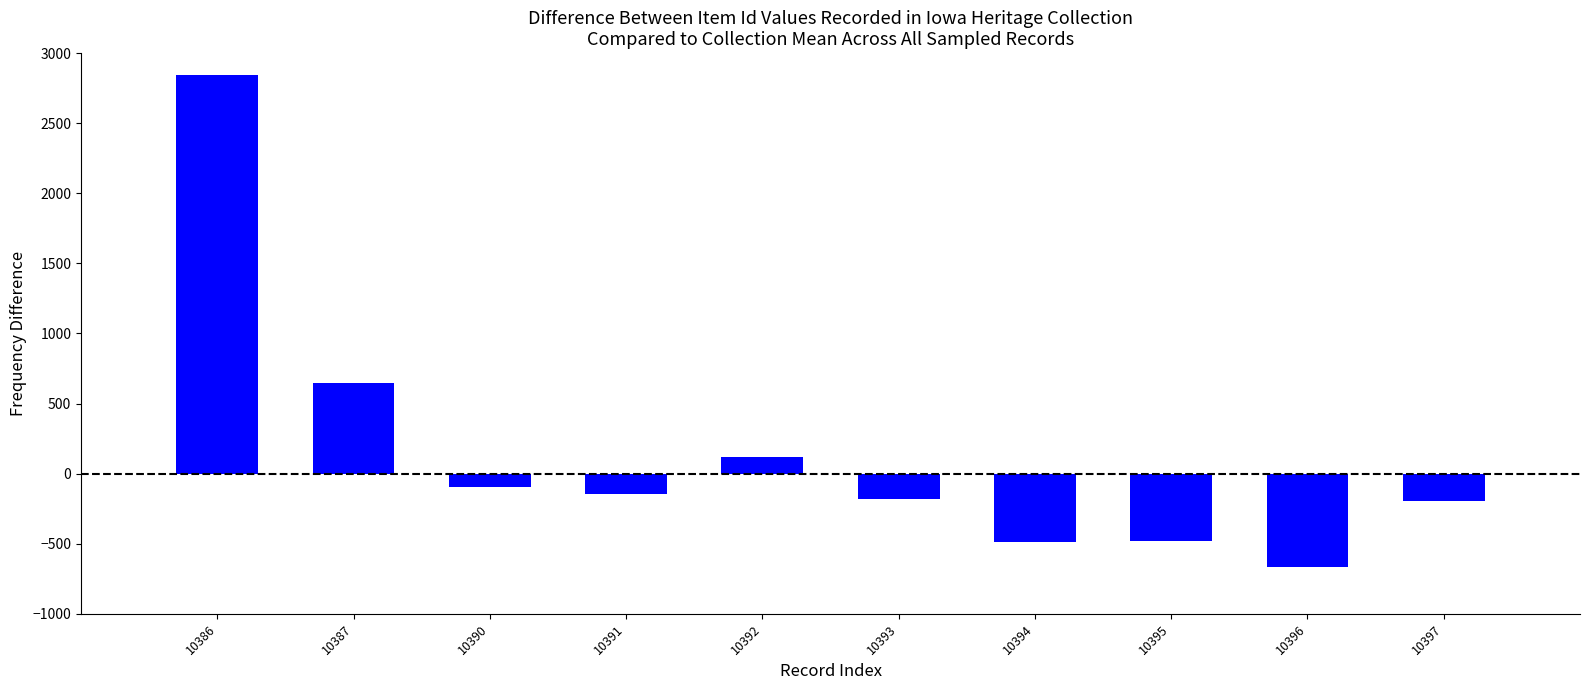

At which category does the chart reach its minimum across all series?

10396